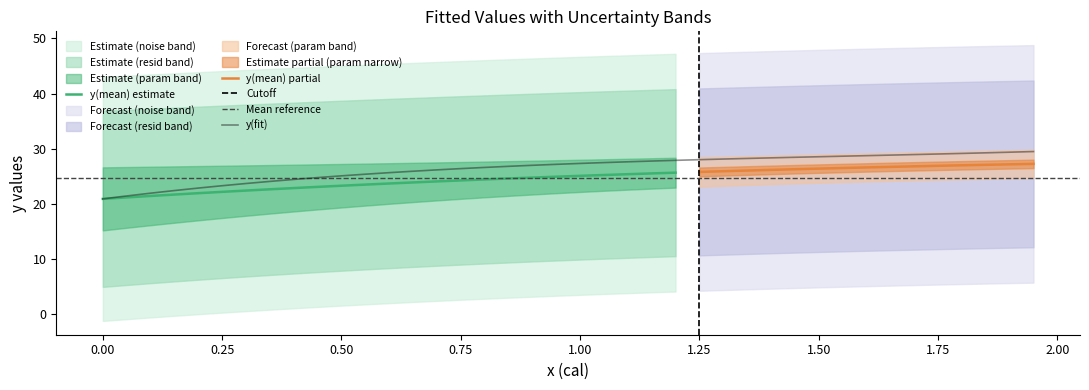

Is it true that y(mean) estimate equals 10.4 at 0.00?

False